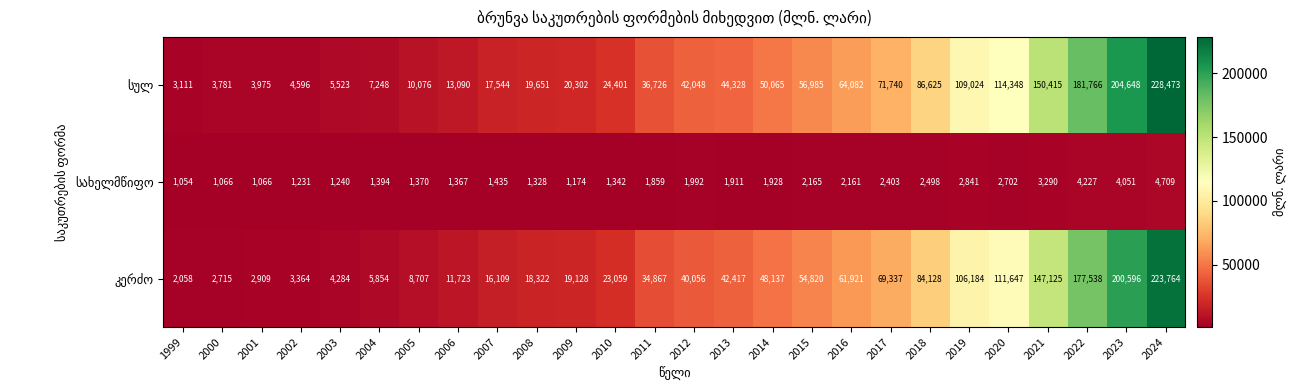

What is the spread (max minus min) of values at 2023?

200597